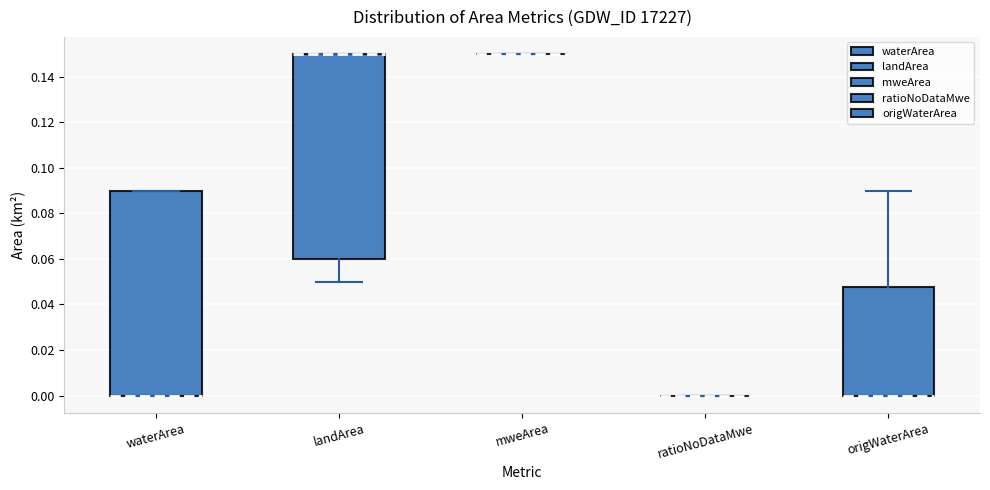

Reading left to right, read every box against the y-axis: the position of its median line, the range the box covers, and the ends of its whiskers. The values are not printed on the chart, so give them approximately, as read against the axis.

waterArea: median 0.000 (drawn on the box's lower edge), box 0.000 to 0.090, whiskers 0.000 to 0.090
landArea: median 0.150 (drawn on the box's upper edge), box 0.060 to 0.150, whiskers 0.050 to 0.150
mweArea: box collapsed to a line at 0.150, whiskers 0.150 to 0.150
ratioNoDataMwe: box collapsed to a line at 0.000, whiskers 0.000 to 0.000
origWaterArea: median 0.000 (drawn on the box's lower edge), box 0.000 to 0.048, whiskers 0.000 to 0.090